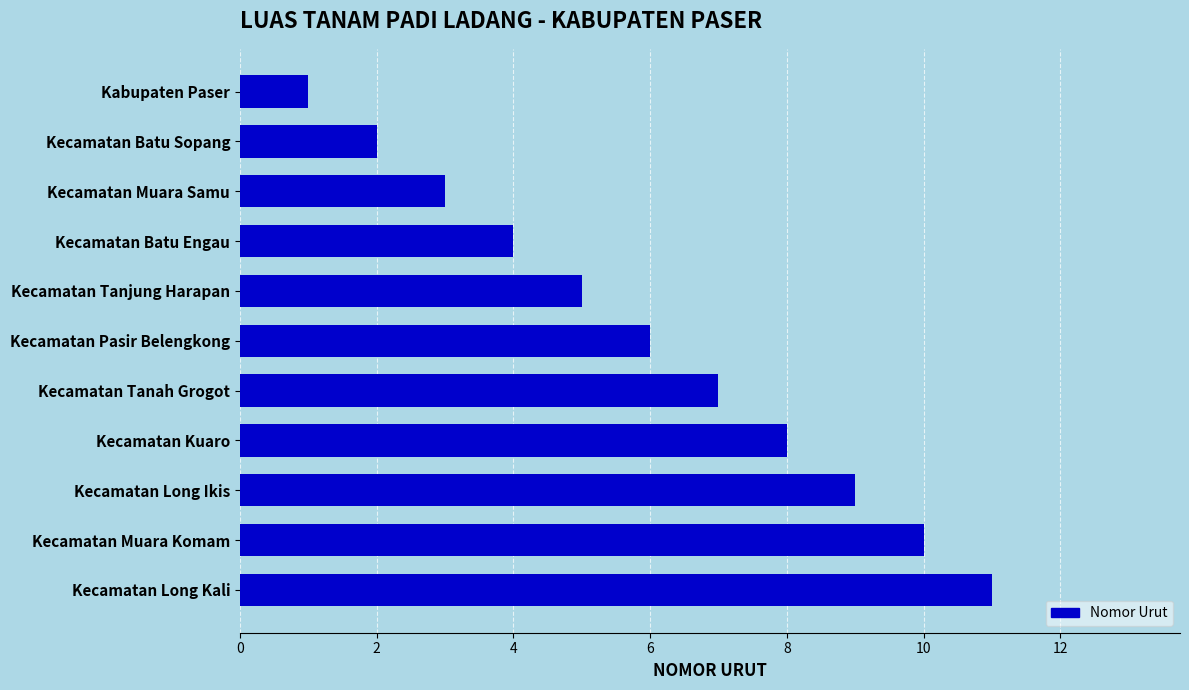

How many bars are there in total?

11